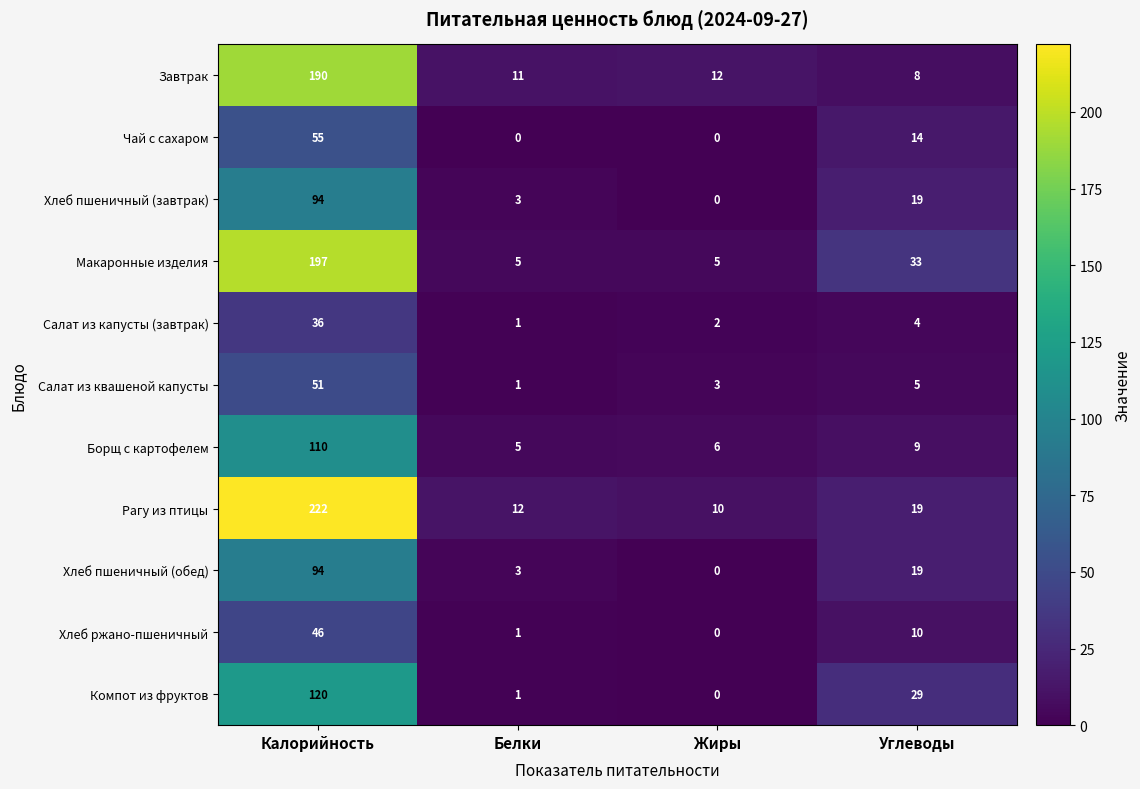

What is the average value of the Хлеб пшеничный (завтрак) series?

29